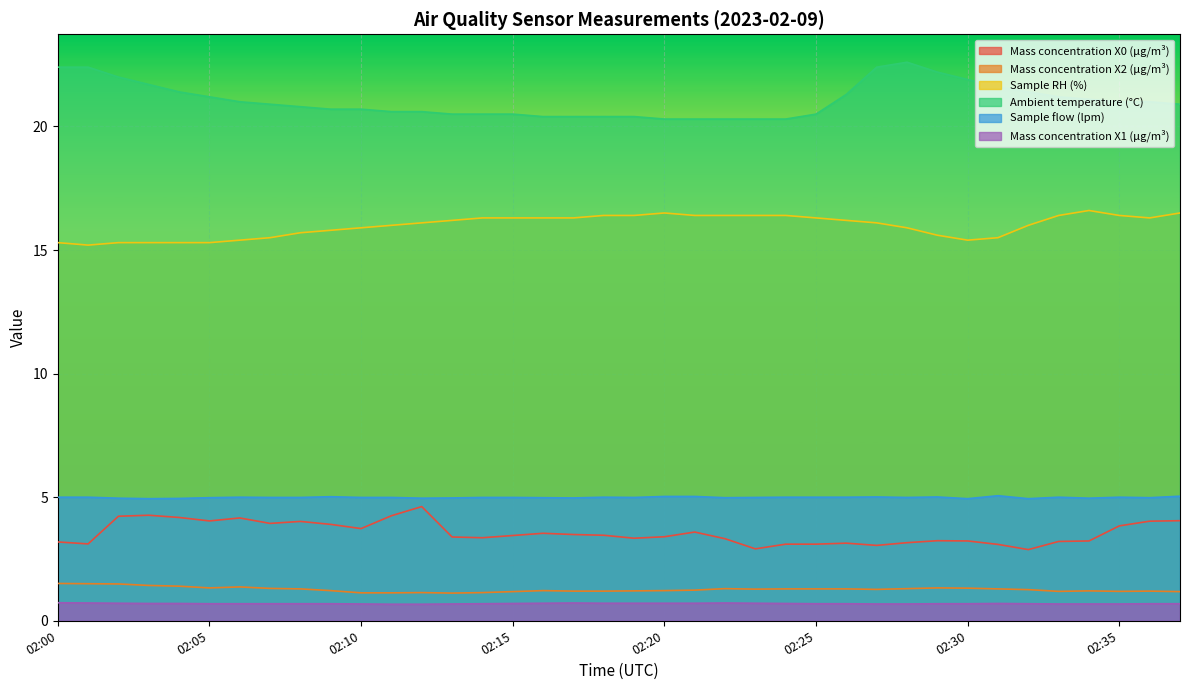

Which series has the largest range (max minus min)?

Ambient temperature (°C)